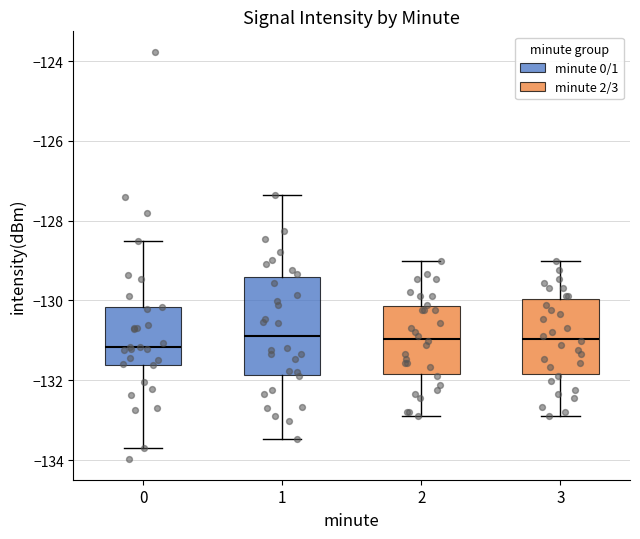

Reading left to right, read every box against the y-axis: the position of its median line, the range the box covers, and the ends of its whiskers. The values are not printed on the chart, so give them approximately, as read against the axis.

0: median -131.2, box -131.6 to -130.2, whiskers -133.6 to -128.6
1: median -130.8, box -131.8 to -129.4, whiskers -133.4 to -127.4
2: median -131.0, box -131.8 to -130.2, whiskers -132.8 to -129.0
3: median -131.0, box -131.8 to -130.0, whiskers -133.0 to -129.0